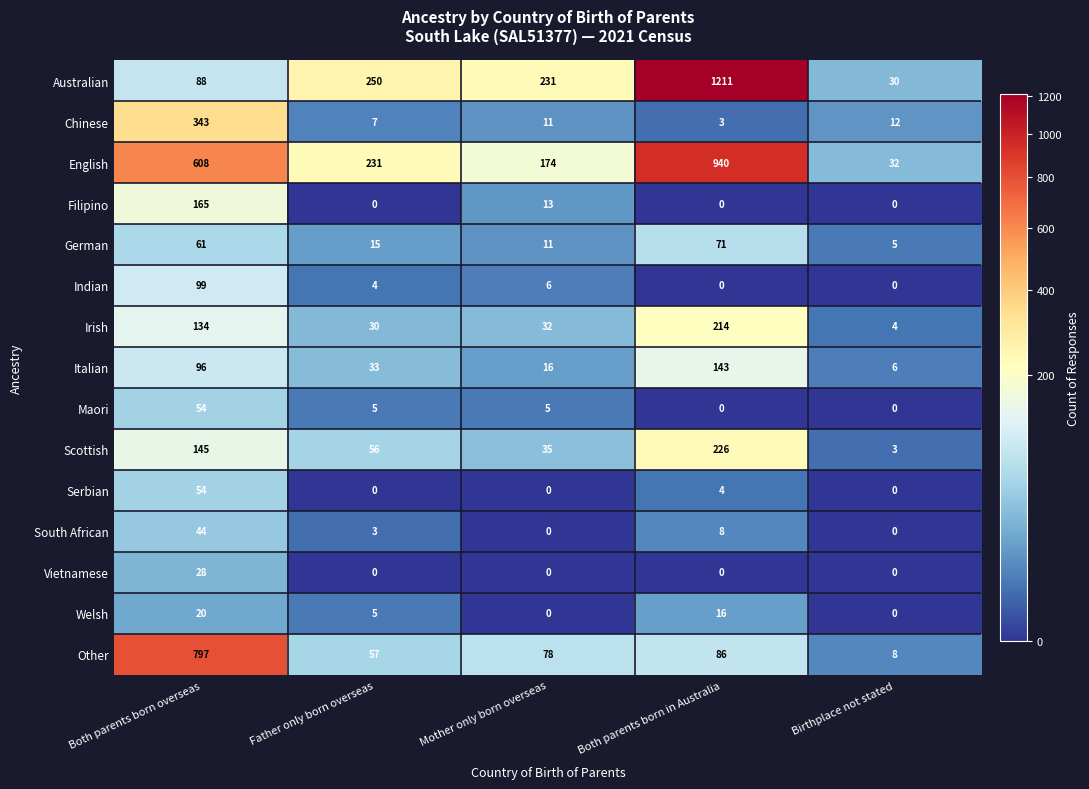

What is the maximum value for Vietnamese?

28